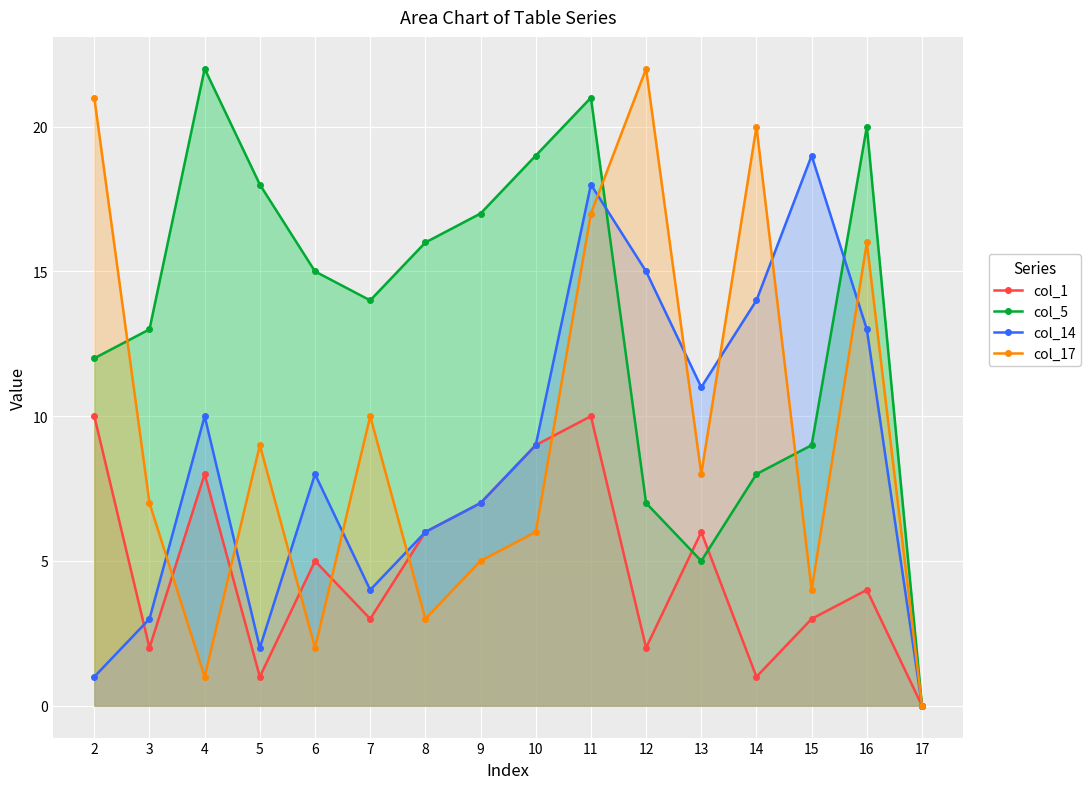

Reading left to right, extract all data points from this chart.

col_1: 10	2	8	1	5	3	6	7	9	10	2	6	1	3	4	0
col_5: 12	13	22	18	15	14	16	17	19	21	7	5	8	9	20	0
col_14: 1	3	10	2	8	4	6	7	9	18	15	11	14	19	13	0
col_17: 21	7	1	9	2	10	3	5	6	17	22	8	20	4	16	0